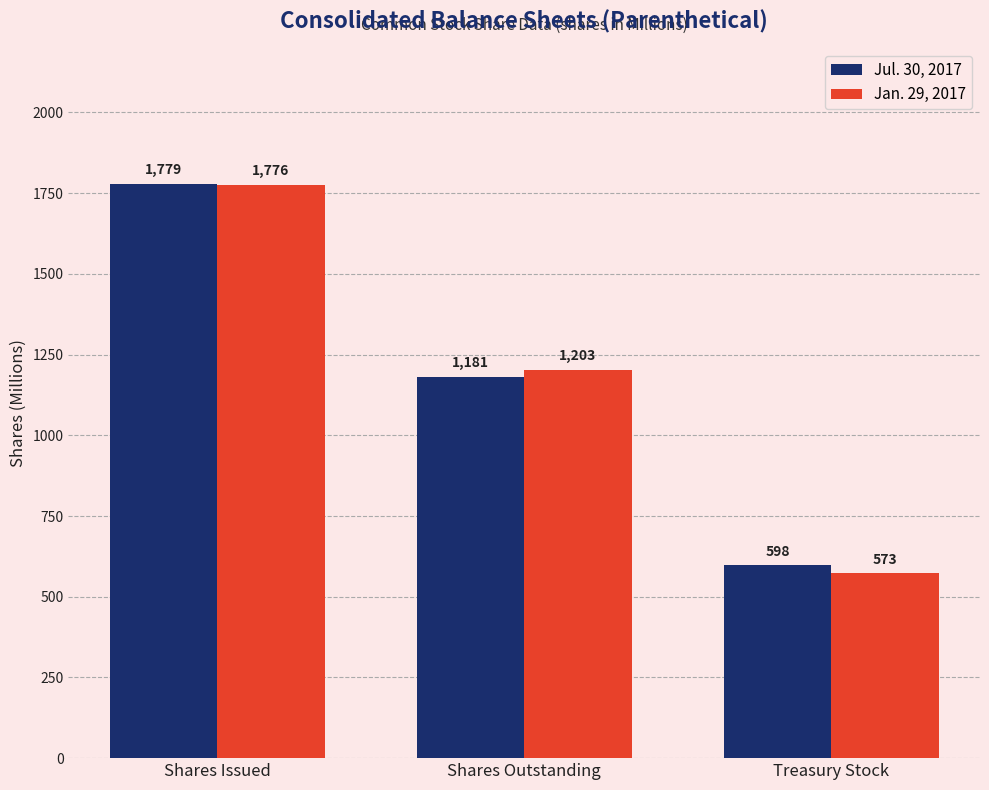

True or false: Jan. 29, 2017 has a value of 233 at Treasury Stock.

False